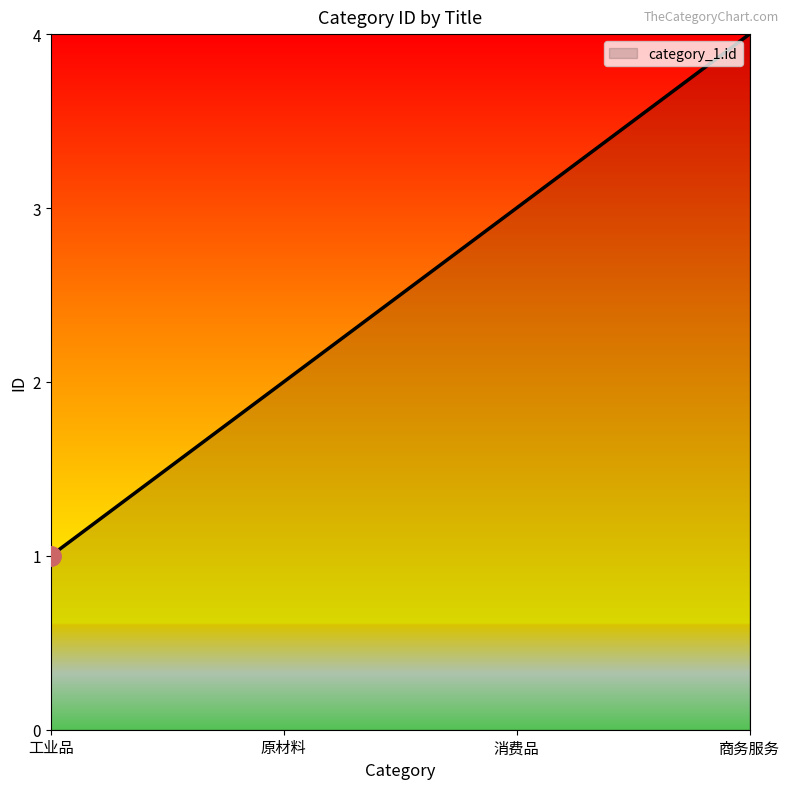

What position from the left is 消费品?

3